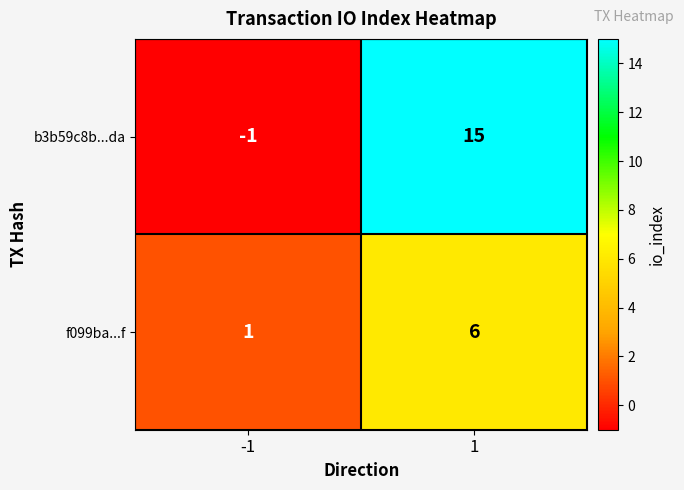

Reading left to right, what are all the values shown in this chart?

b3b59c8b...da: -1=-1	1=15
f099ba...f: -1=1	1=6